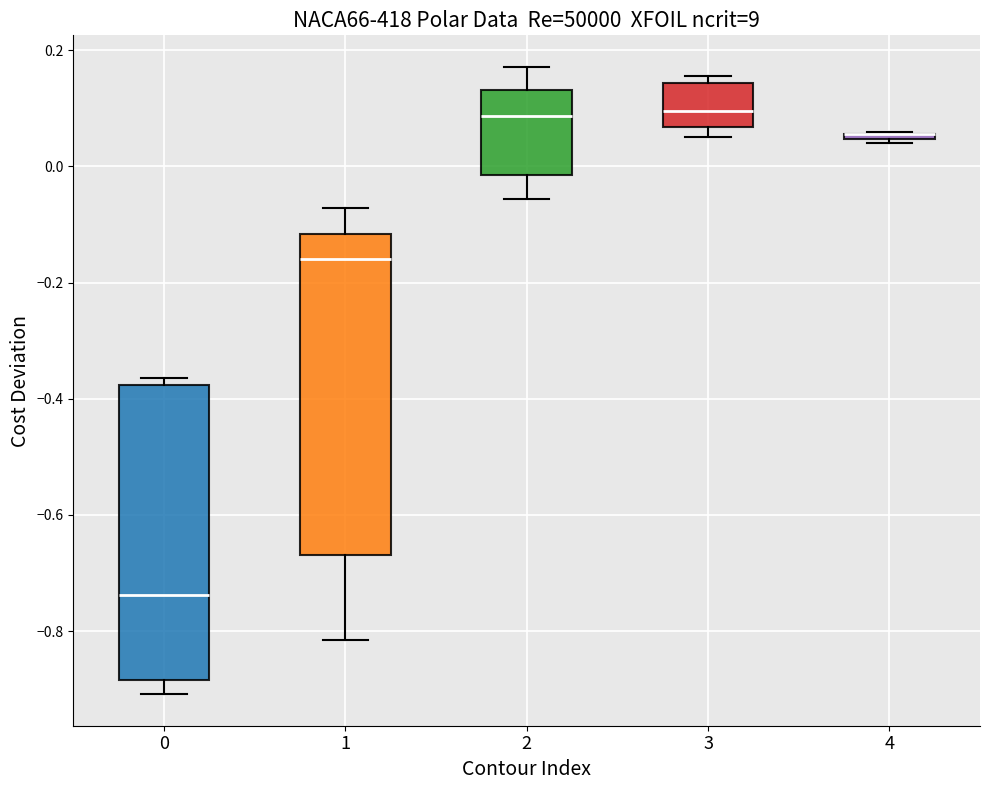

Comparing the boxes themselves (not the whiskers), which one is the tallest?

1